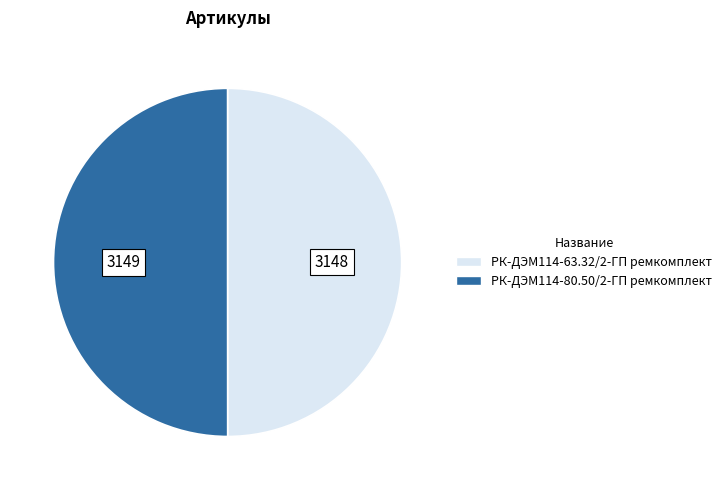

Is the sum of РК-ДЭМ114-63.32/2-ГП ремкомплект and РК-ДЭМ114-80.50/2-ГП ремкомплект greater than half?

Yes